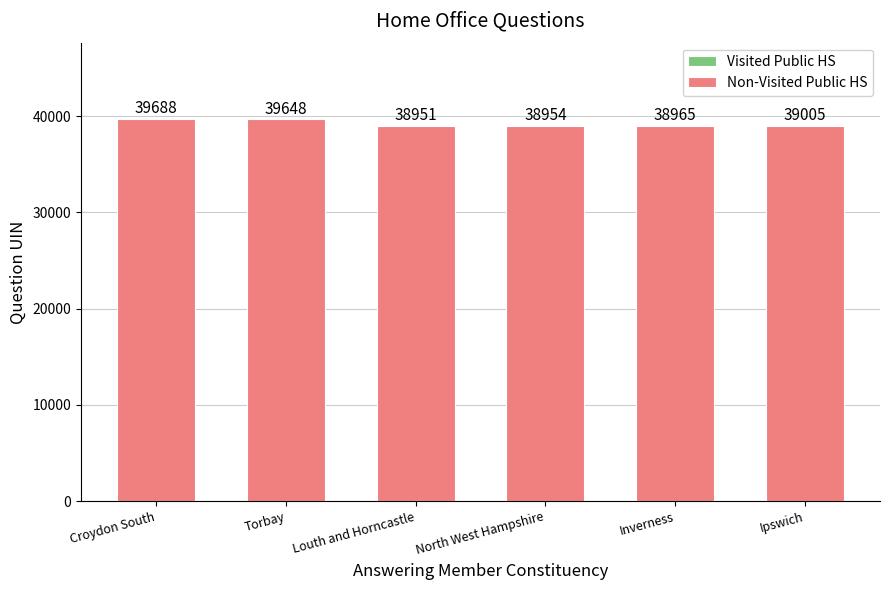

At which category is the sum across all series the highest?

Croydon South